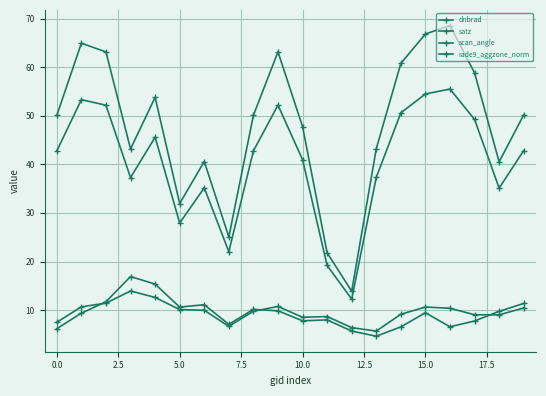

What is the greatest value displayed?

68.6